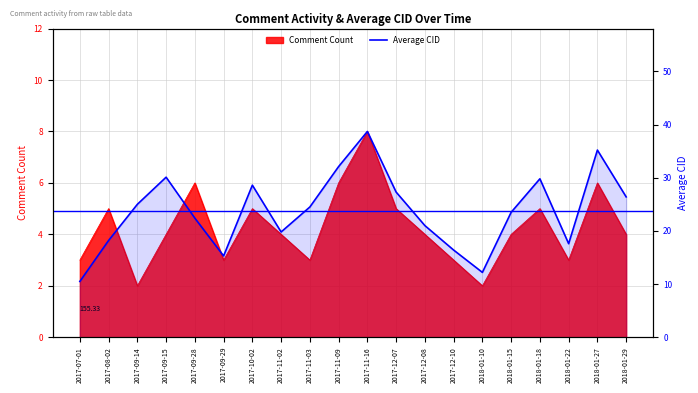

At which label is the value closest to 24?

2017-11-03